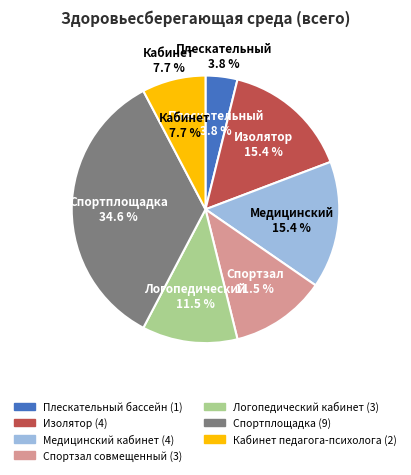

Which category has the smallest portion of the pie?

Плескательный бассейн